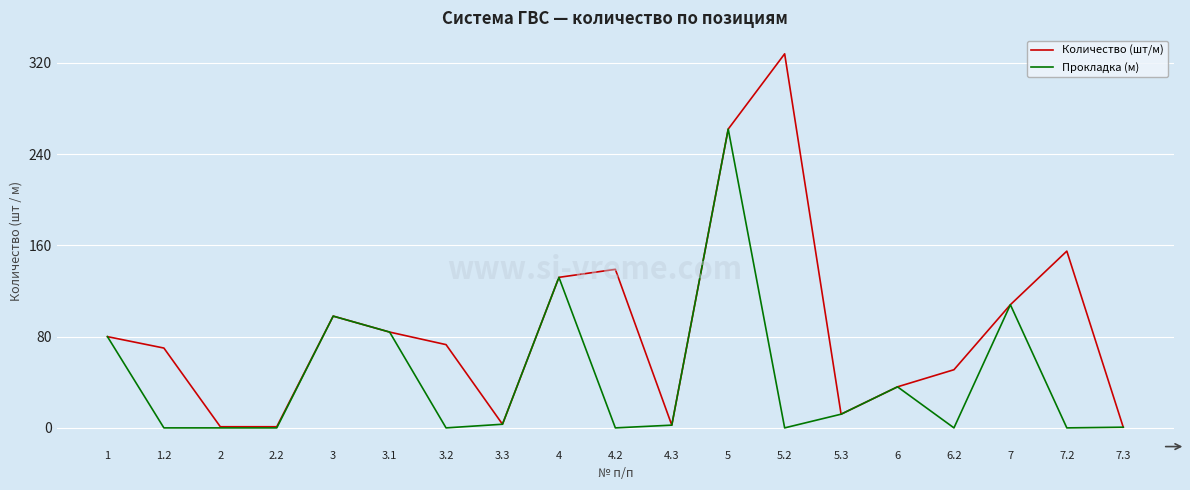

Which label corresponds to the largest value in the chart?

5.2